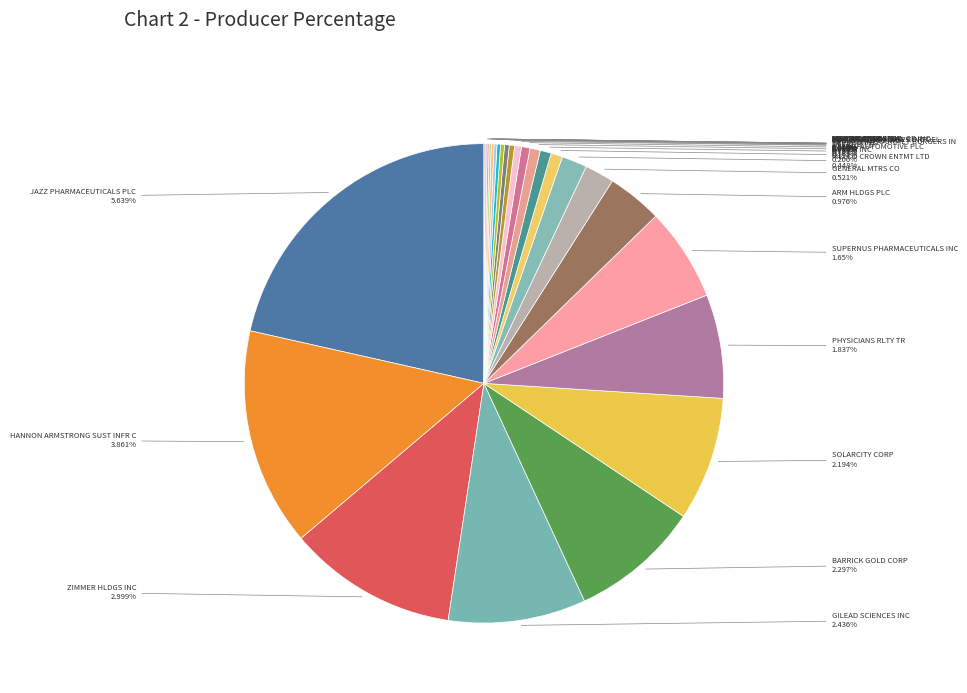

How much of the chart is everything except PFIZER INC?

99.2%